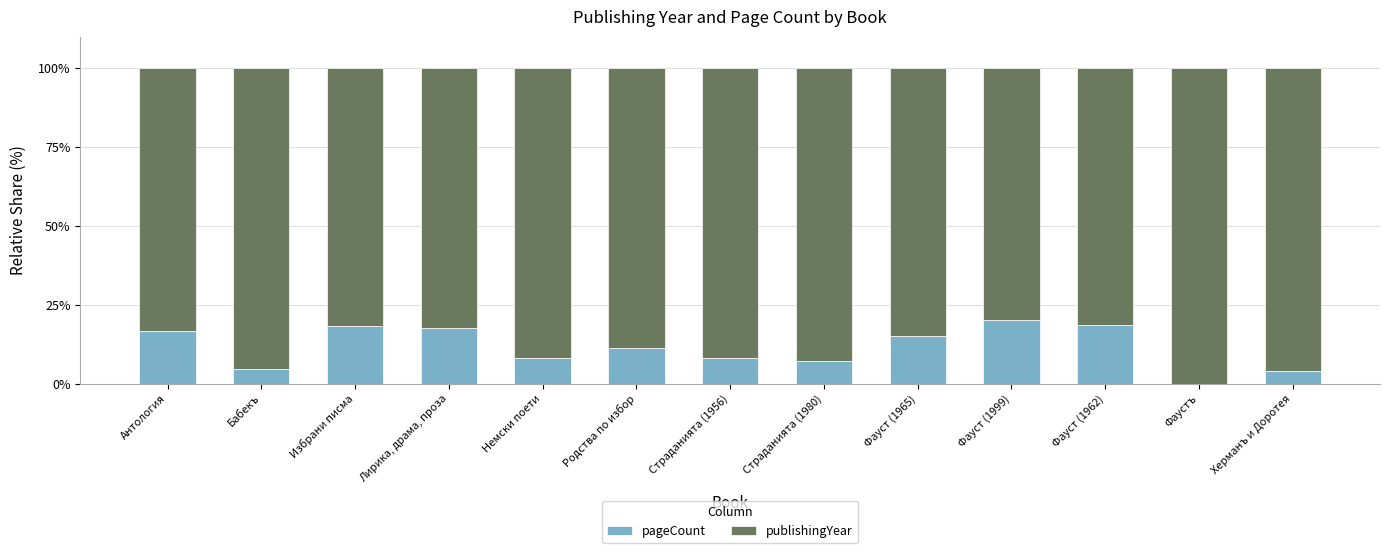

What is the sum of the pageCount values at Страданията (1980) and Бабекъ?

12.0